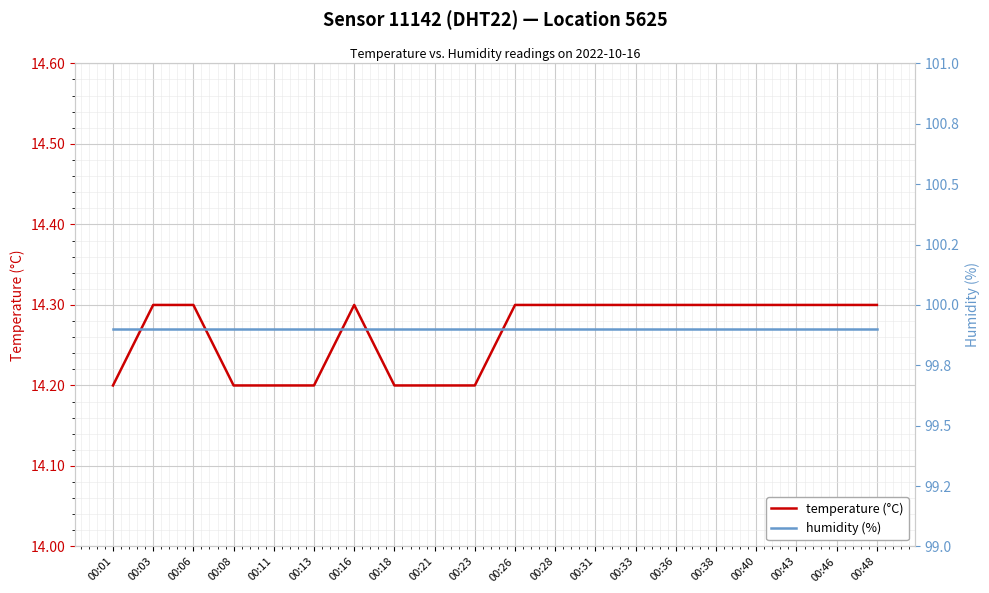

What is the sum of the temperature (°C) values at 00:01 and 00:36?

28.5